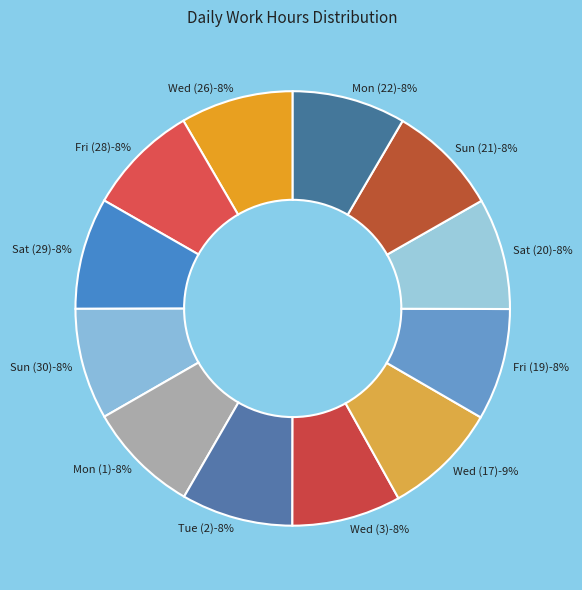

Combined, what portion of the pie is Wed (3) and Fri (28)?

16.4%